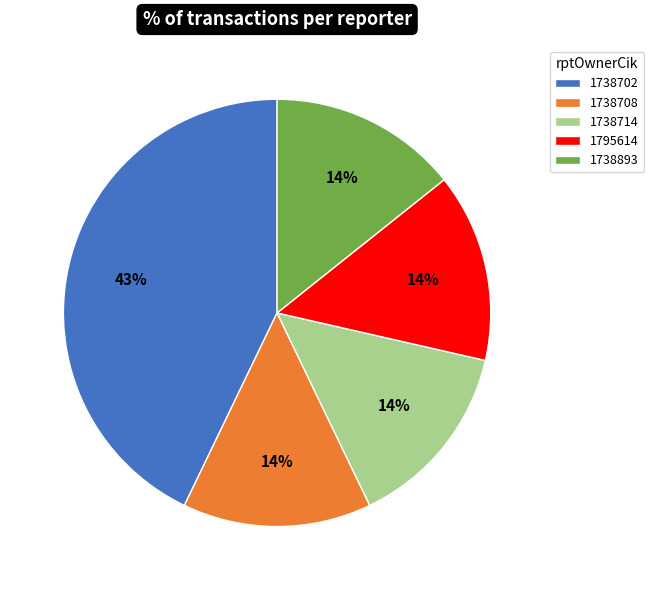

How many slices are in this pie chart?

5